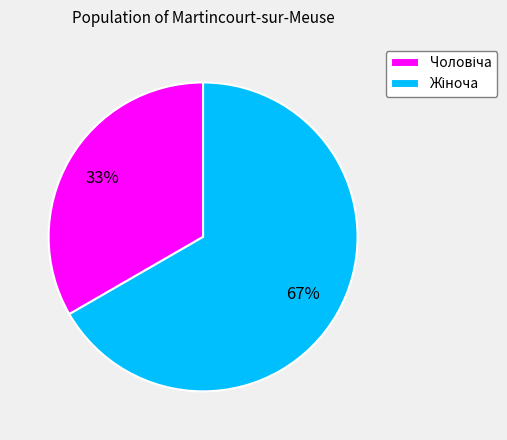

To the nearest percent, what is the average slice percentage?

50%